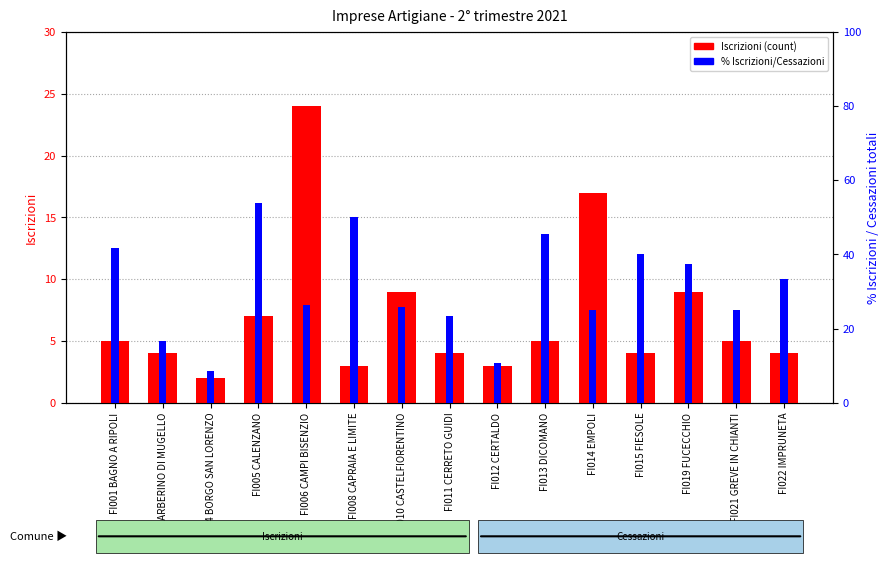

Which series has the largest range (max minus min)?

% Iscrizioni/Cessazioni